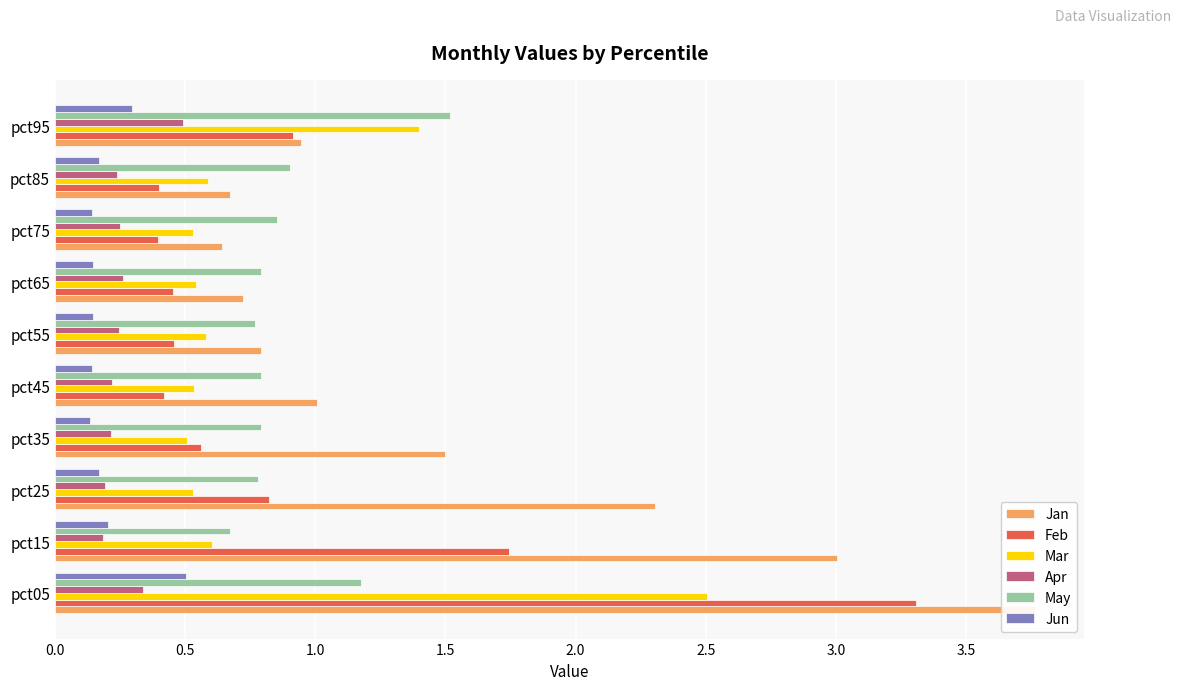

Which series has the largest range (max minus min)?

Jan